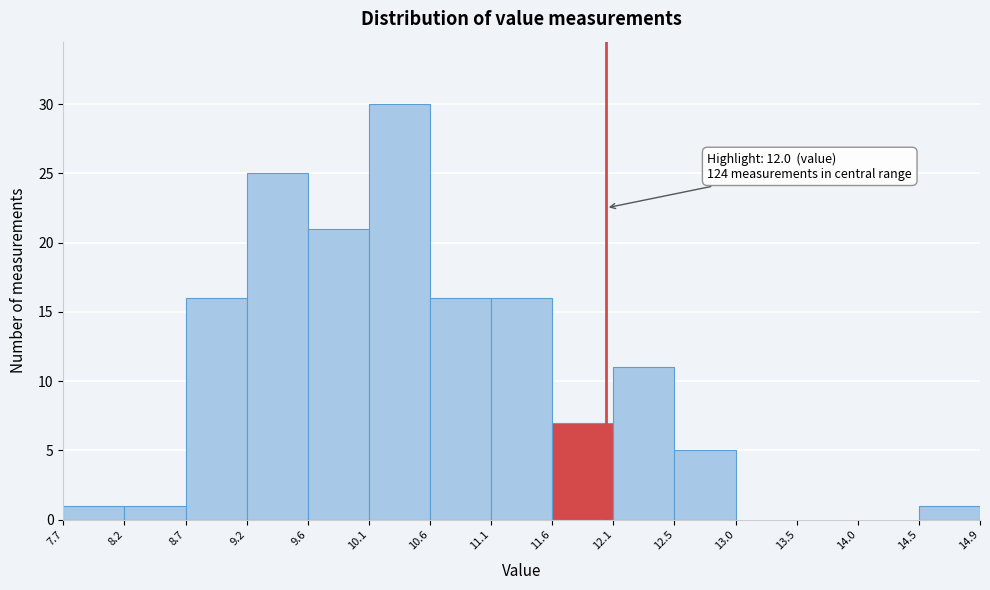

Which range on the x-axis has the tallest bar?

10.1 to 10.6